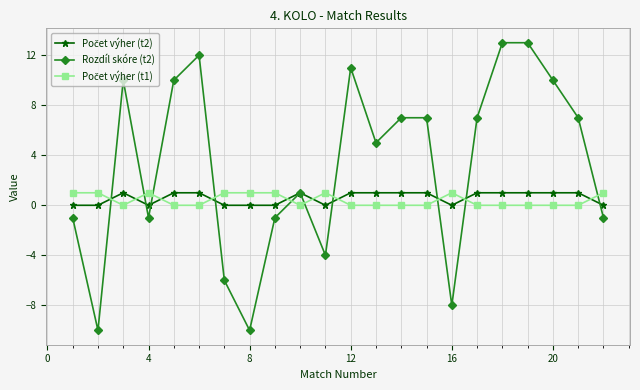

What is the maximum value shown in the chart?

13